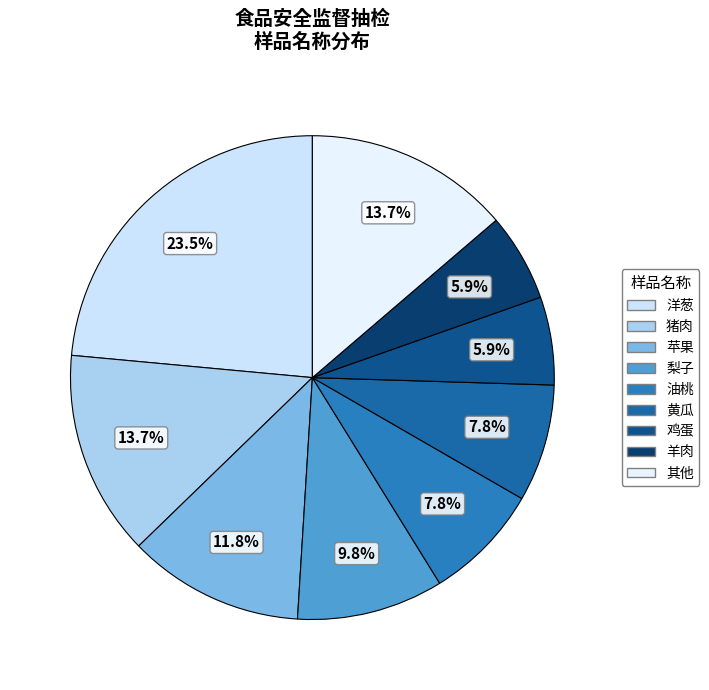

How many segments does this pie chart have?

9